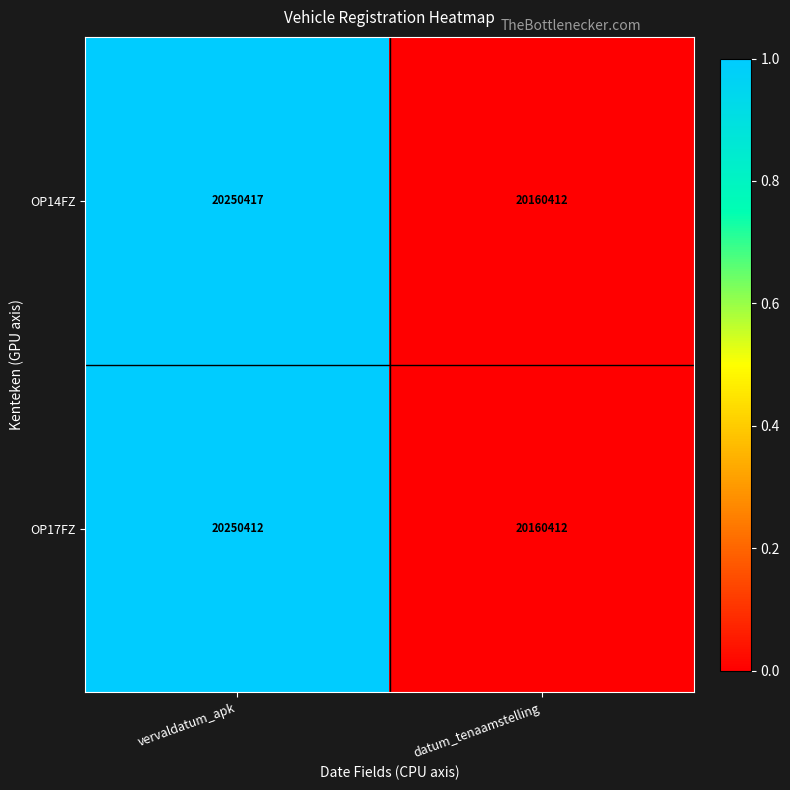

Which series changed the most between vervaldatum_apk and datum_tenaamstelling?

OP14FZ